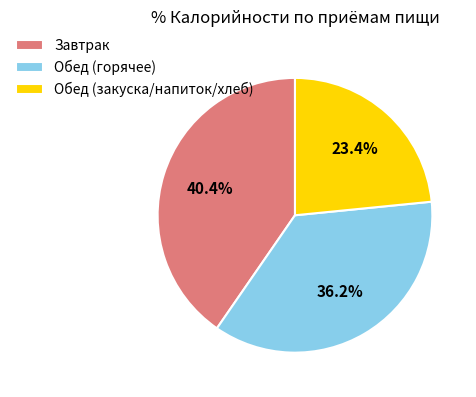

Which slice is the largest?

Завтрак